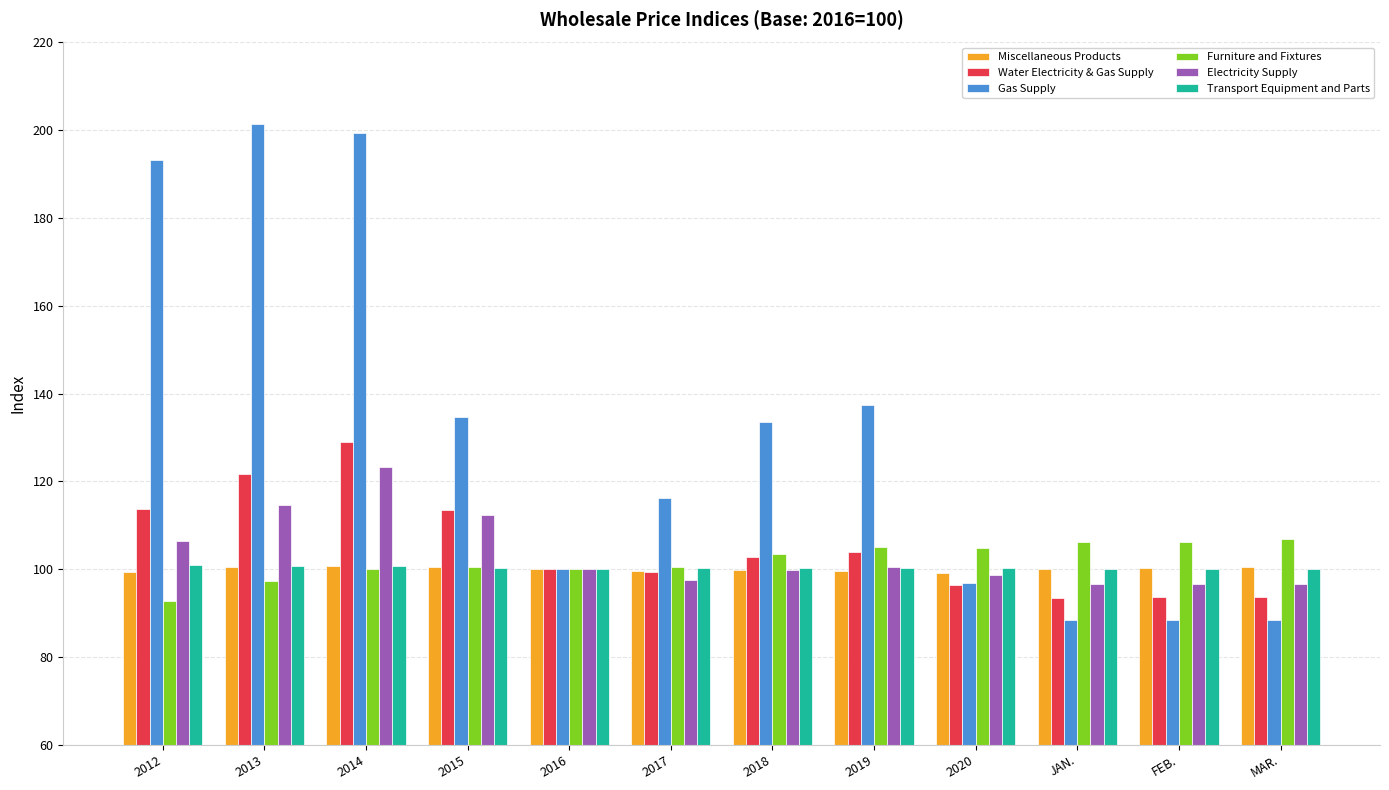

Read the Miscellaneous Products value at 2019.

99.5